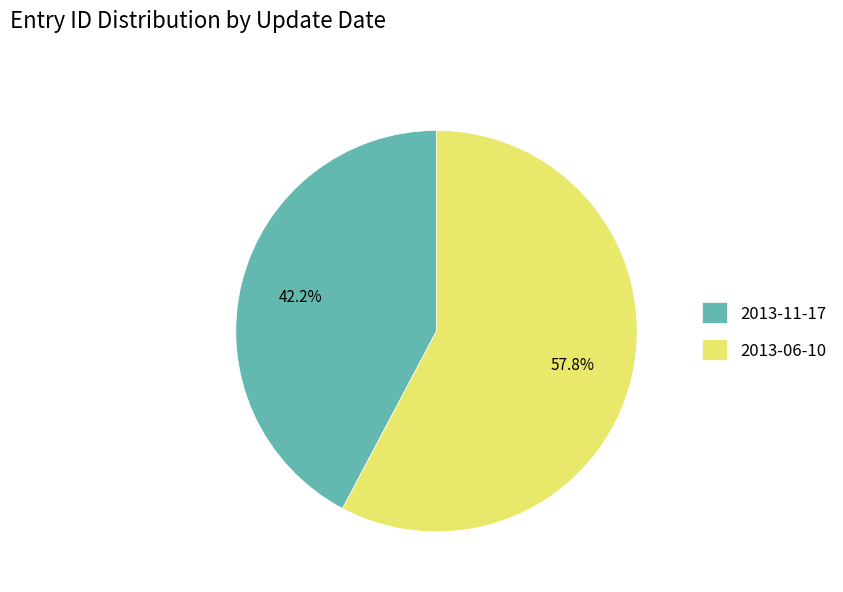

What percentage is the 2013-11-17 slice, to the nearest percent?

42%